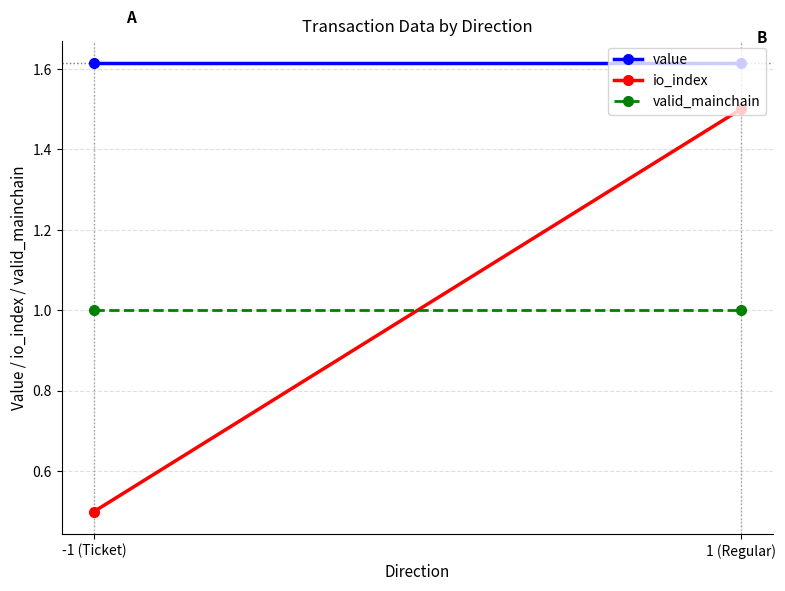

Is it true that io_index equals 0.9 at 1 (Regular)?

False